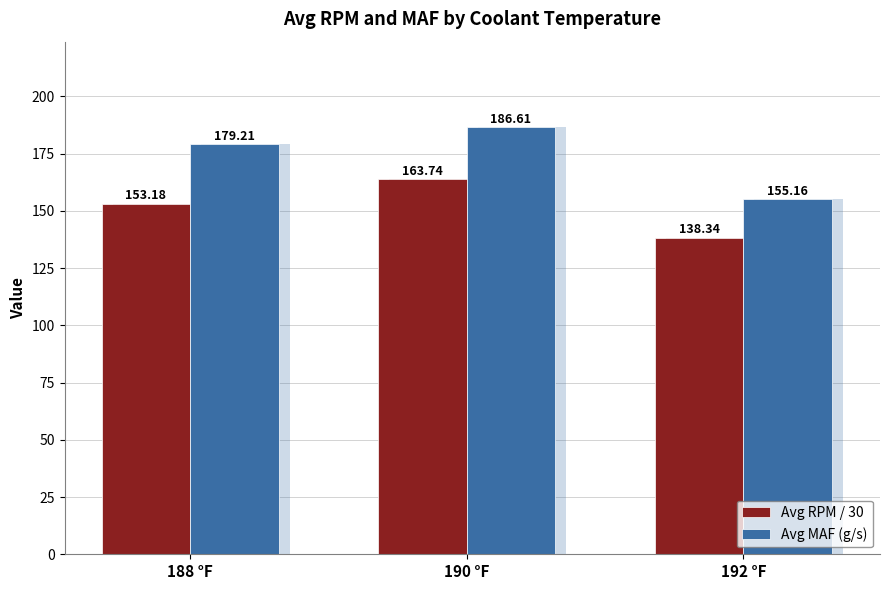

What is the average value of the Avg RPM / 30 series?

151.8